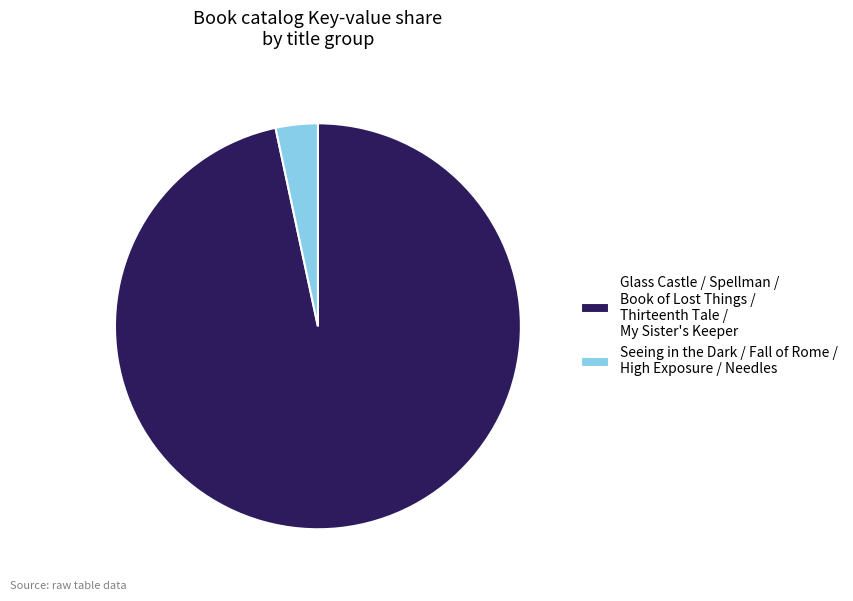

What is the smallest slice in the pie chart?

Seeing in the Dark / Fall of Rome / High Exposure / Needles